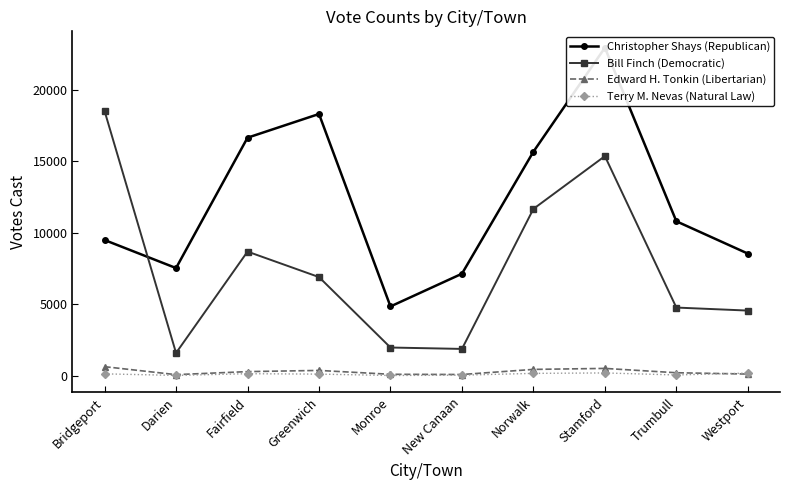

The Terry M. Nevas (Natural Law) series shows 129 at Bridgeport. True or false?

True